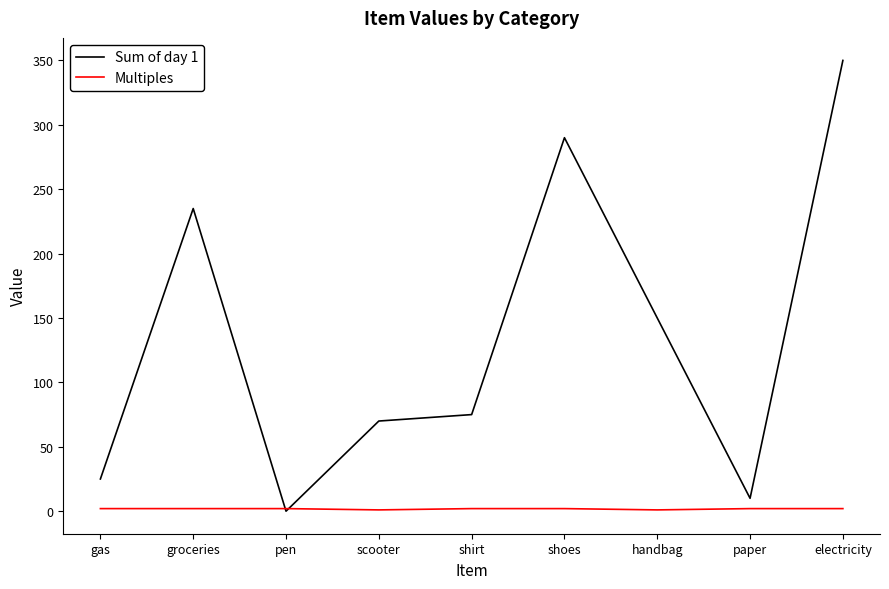

Which category has the lowest value in the Sum of day 1 series?

pen